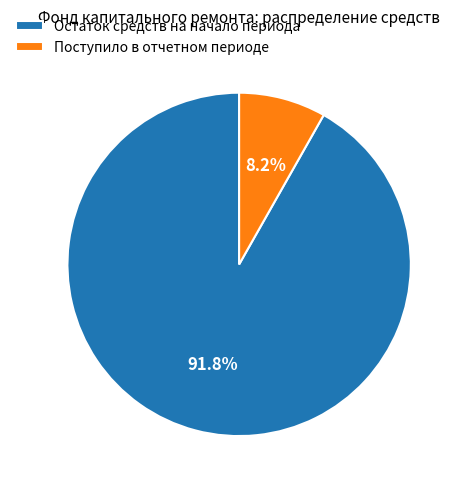

How many segments does this pie chart have?

2